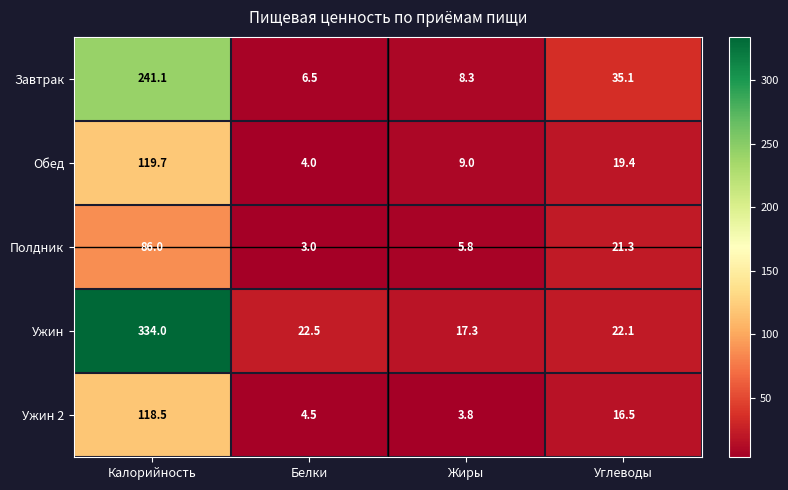

What is the difference between the highest and lowest values at Углеводы?

18.6